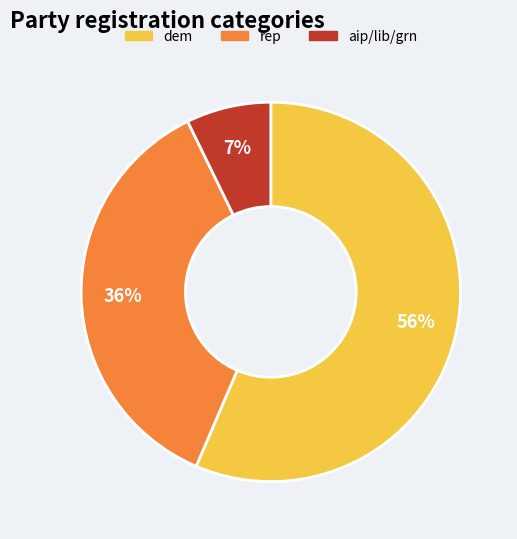

Combined, do aip/lib/grn and dem account for over 50%?

Yes